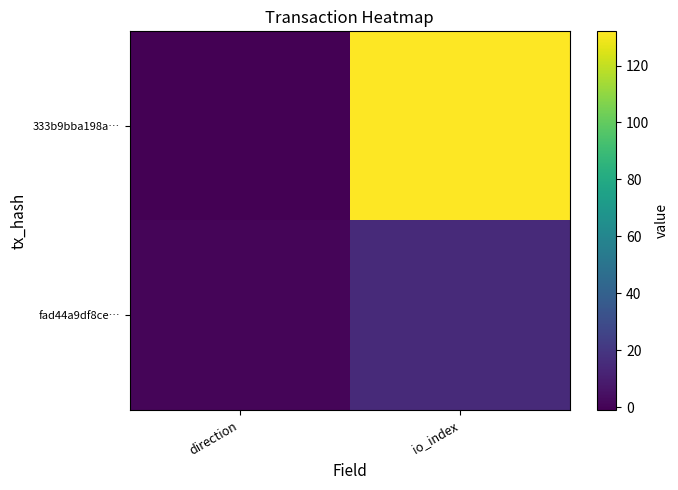

Rank the series at io_index from highest to lowest value.

333b9bba198a…, fad44a9df8ce…